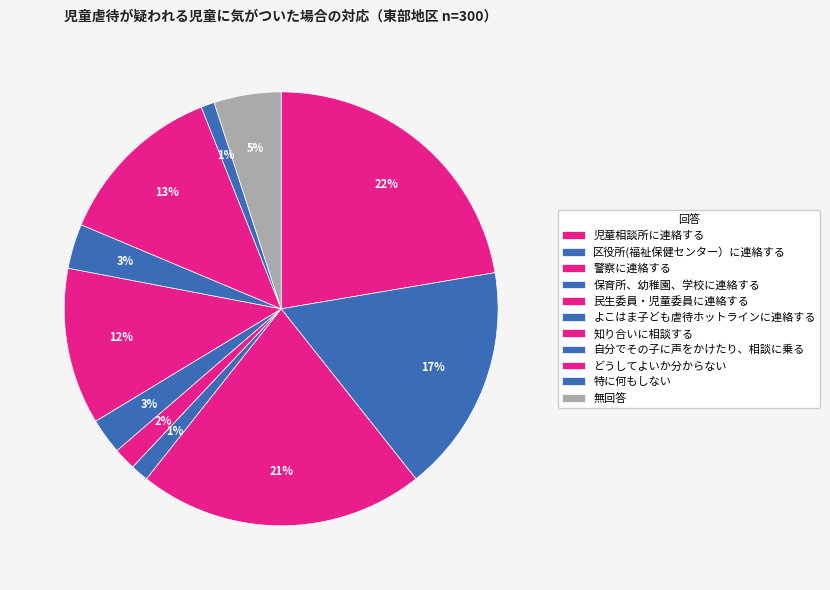

How many segments does this pie chart have?

11